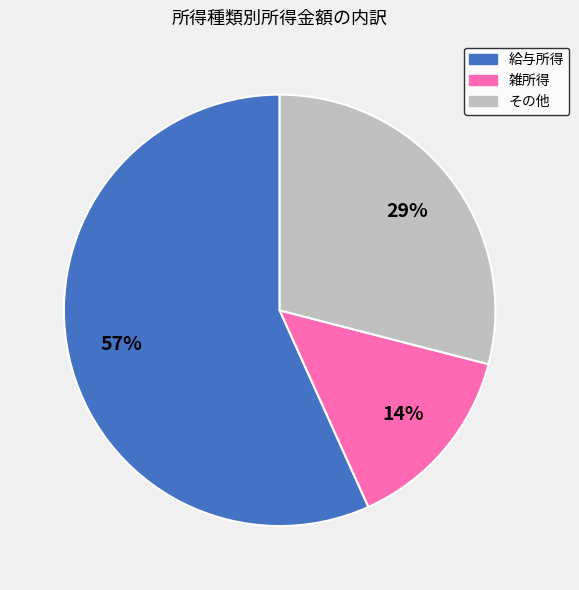

Does any single category account for the majority?

Yes